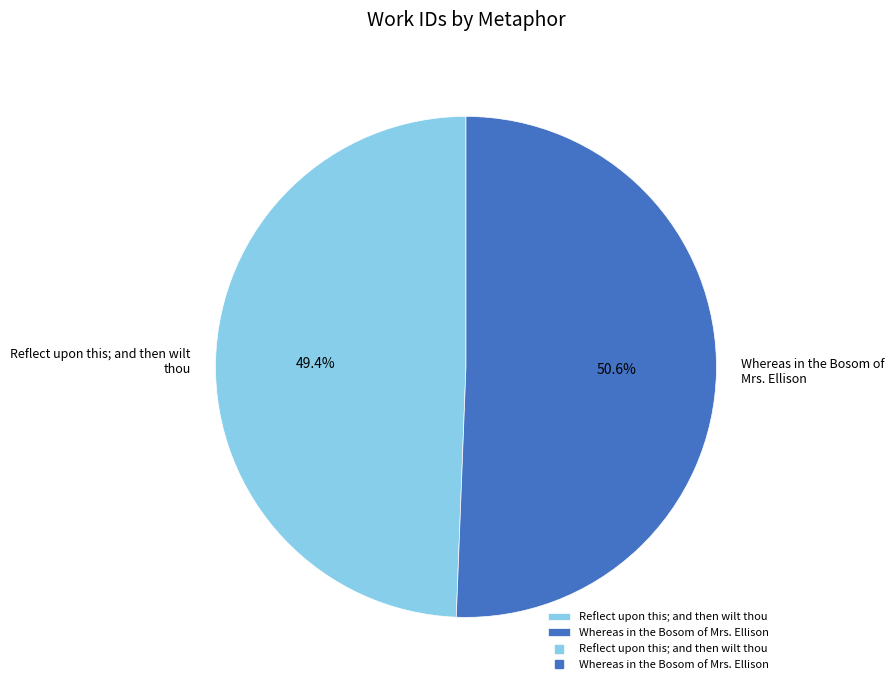

Rank the categories by value from highest to lowest.

Whereas in the Bosom of Mrs. Ellison, Reflect upon this; and then wilt thou